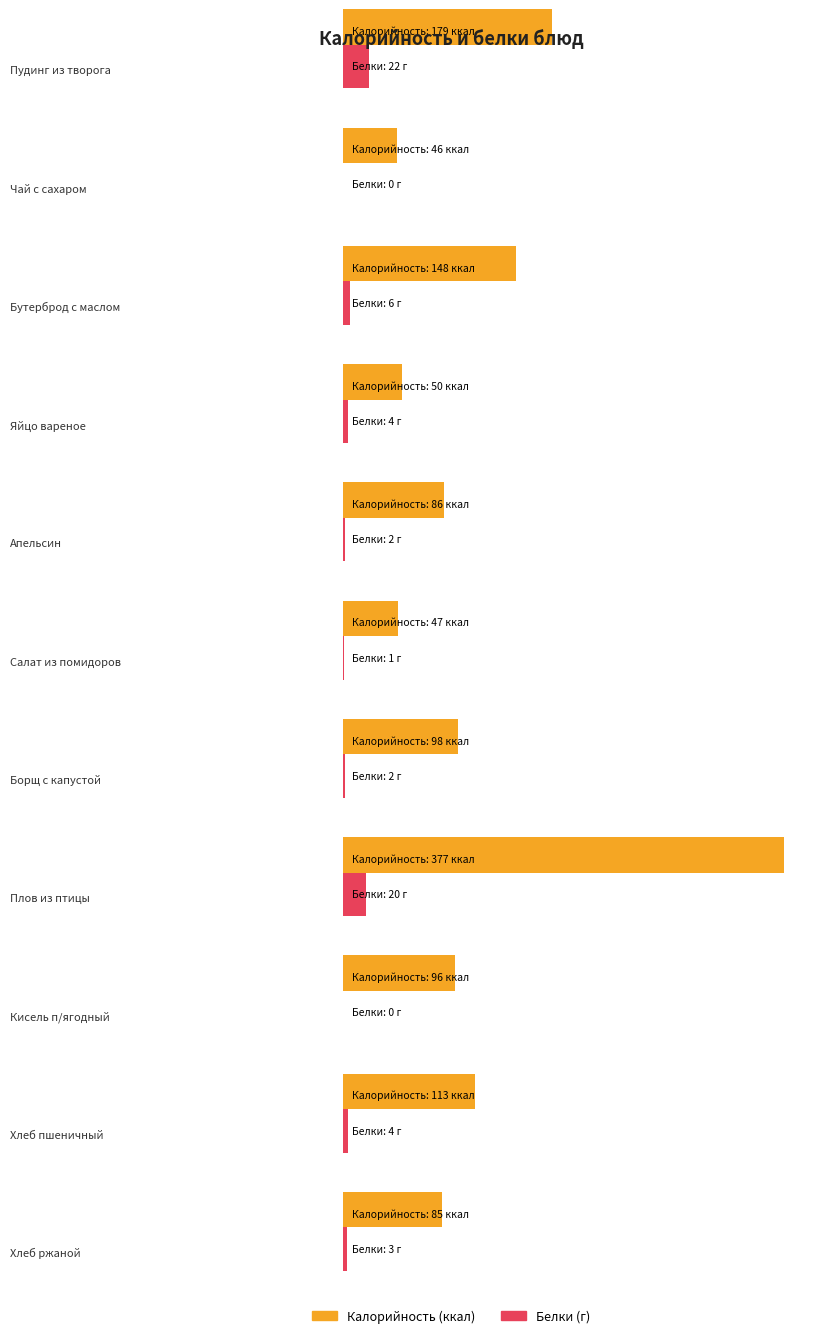

What is the label of the 5th bar from the left?

Апельсин